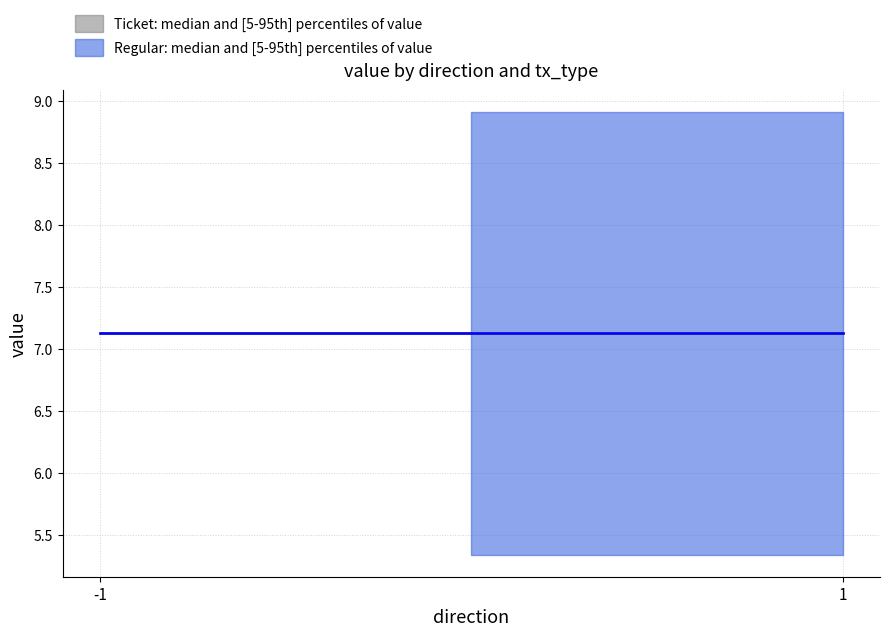

Read the value value at -1.

7.1